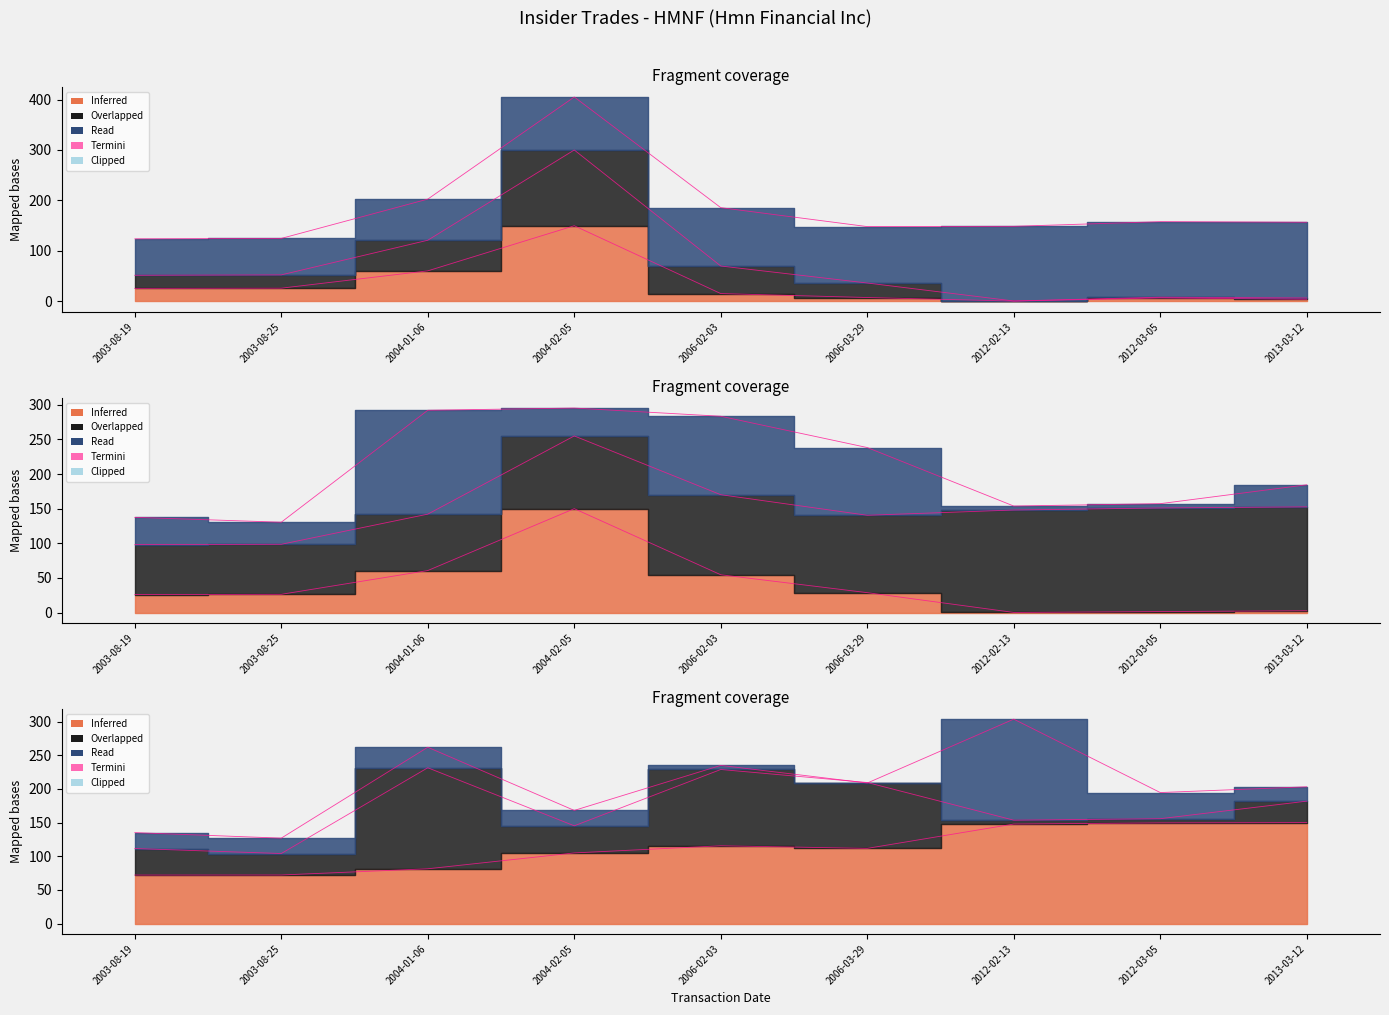

Where is the first local maximum for transactionValue?

2004-02-05